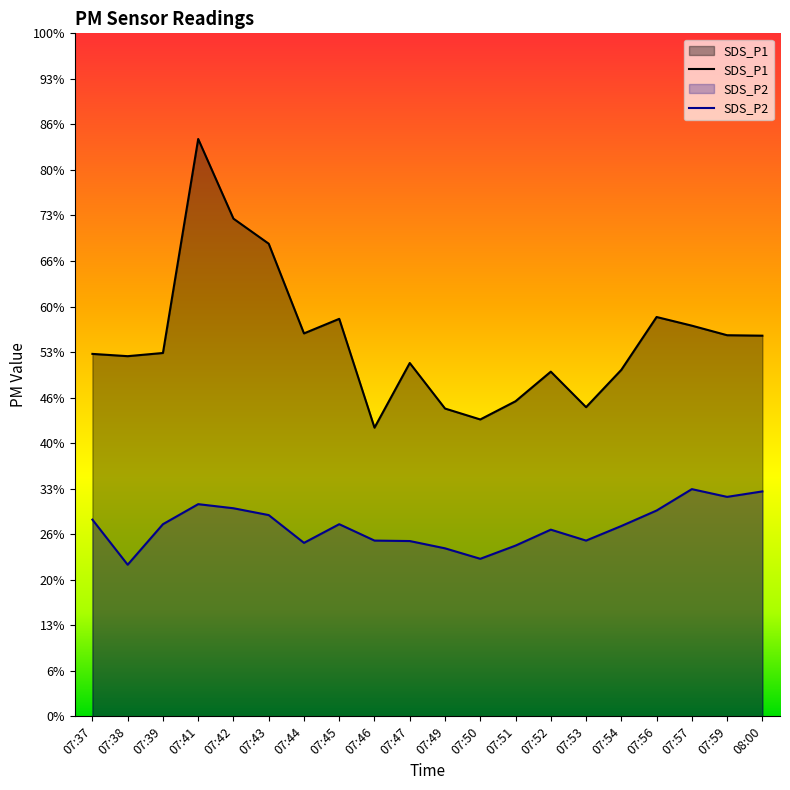

At which label does SDS_P2 first exceed 4?

07:37